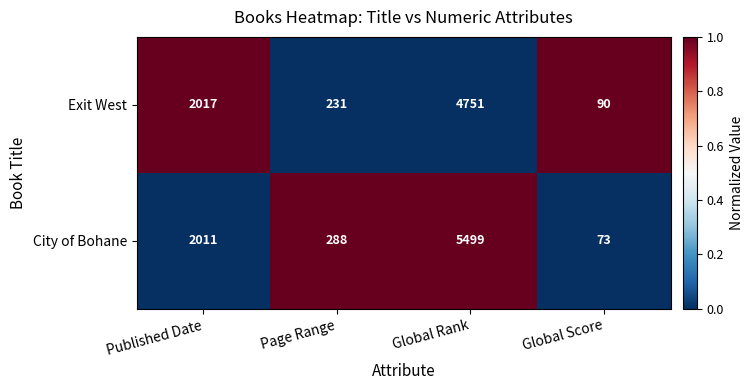

Rank the categories by Exit West value from lowest to highest.

Global Score, Page Range, Published Date, Global Rank